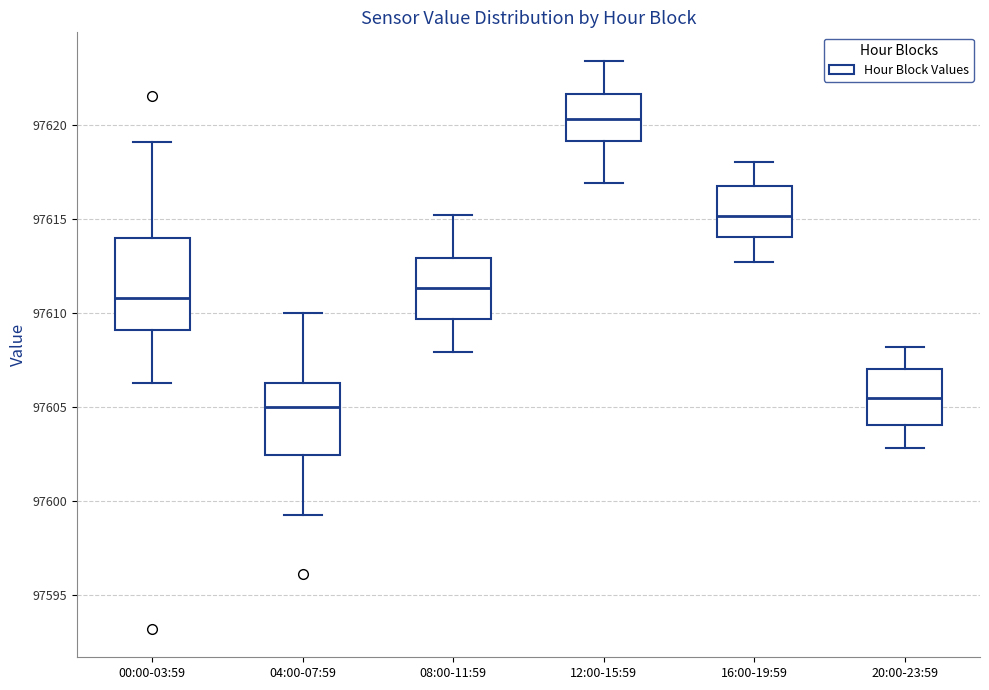

Which box's median line is the highest?

12:00-15:59